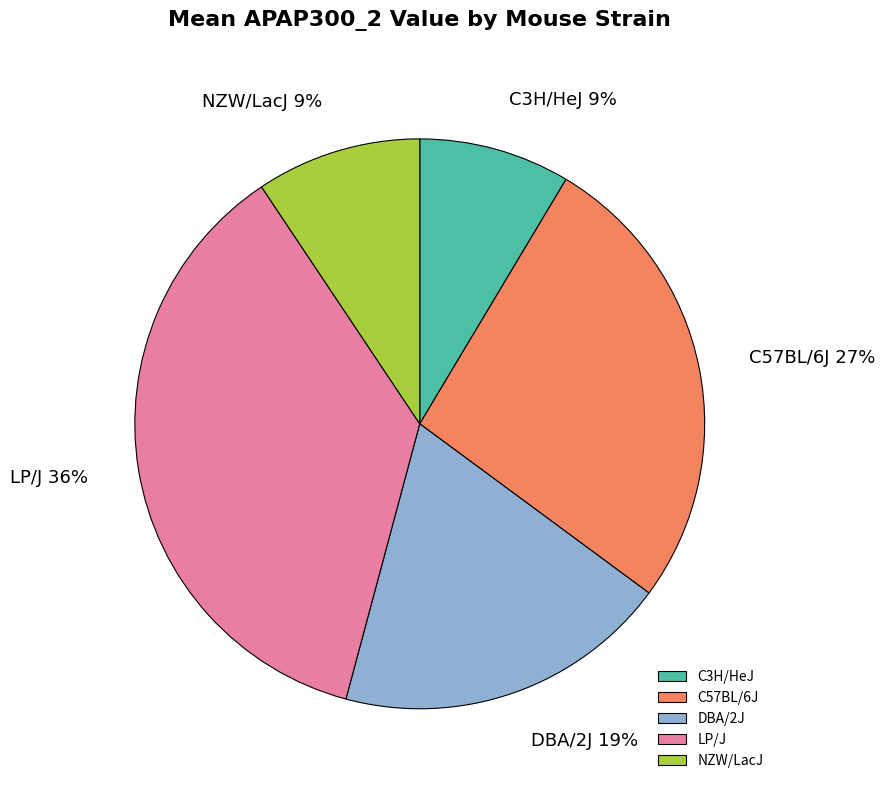

The LP/J slice represents 36% of the pie. True or false?

True